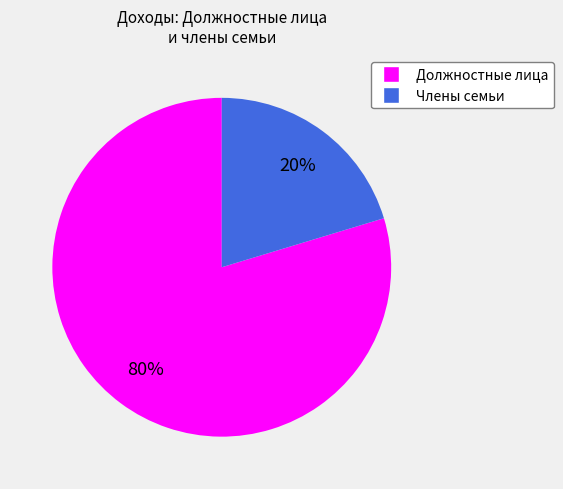

To the nearest percent, what is the average slice percentage?

50%